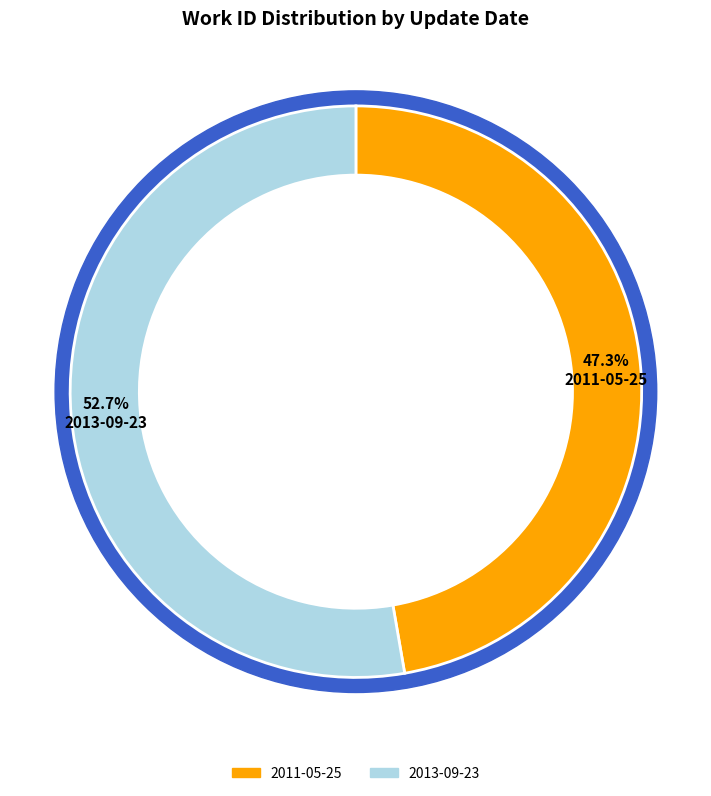

Is it true that 2013-09-23 is 53% of the pie?

True